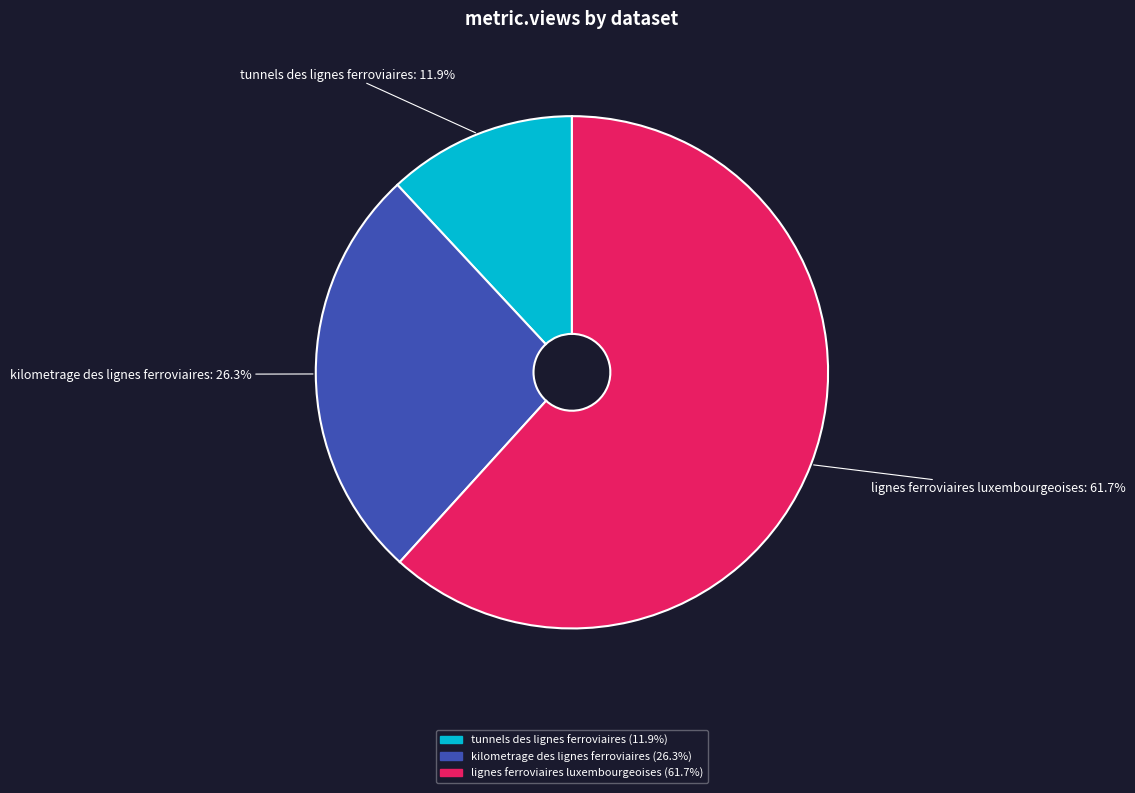

Is kilometrage des lignes ferroviaires the majority of the pie?

No